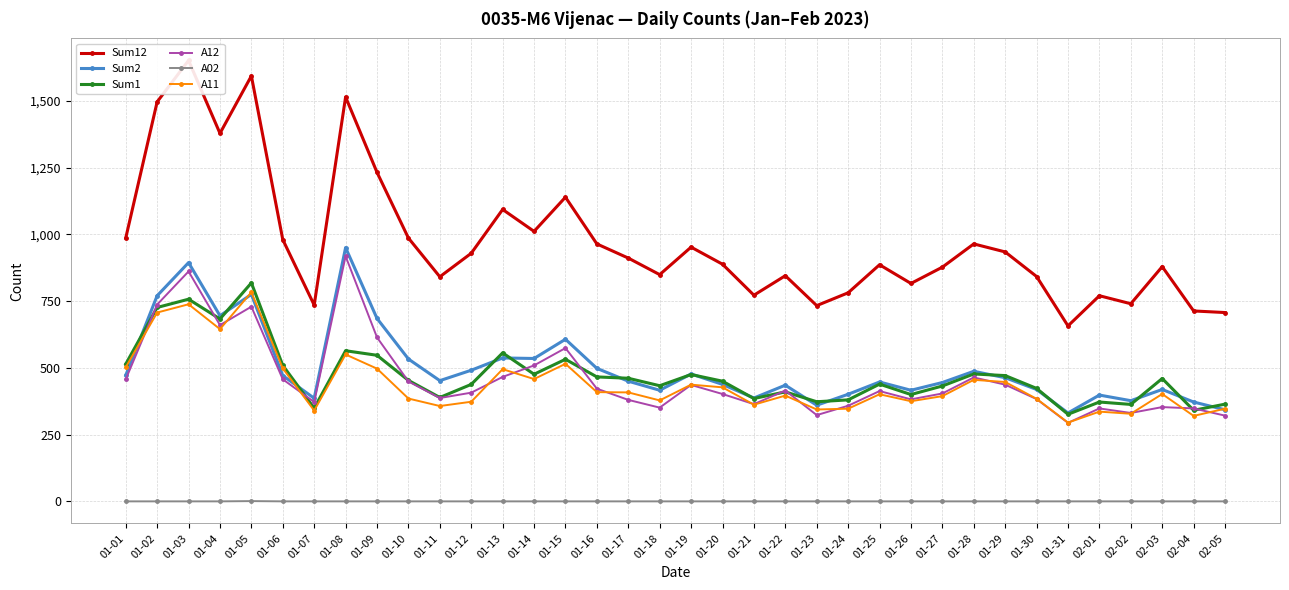

Where is Sum1 nearest to the value 572?

01-08